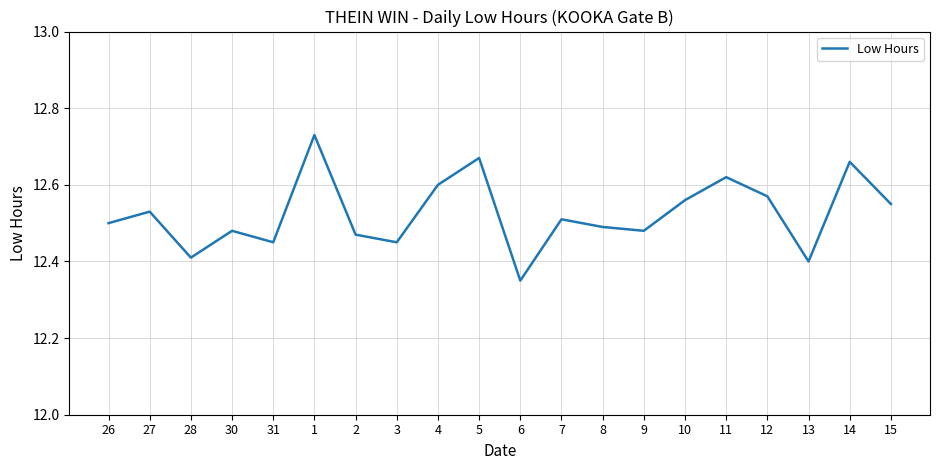

True or false: the data shows 6.9 at 3.

False